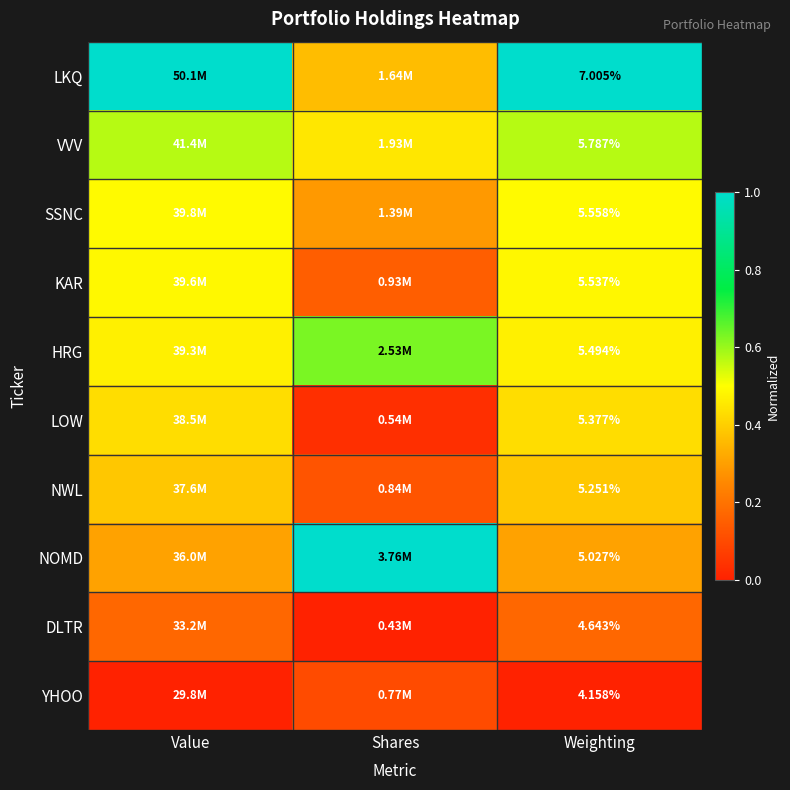

Is it true that SSNC equals 0.2 at Weighting?

False